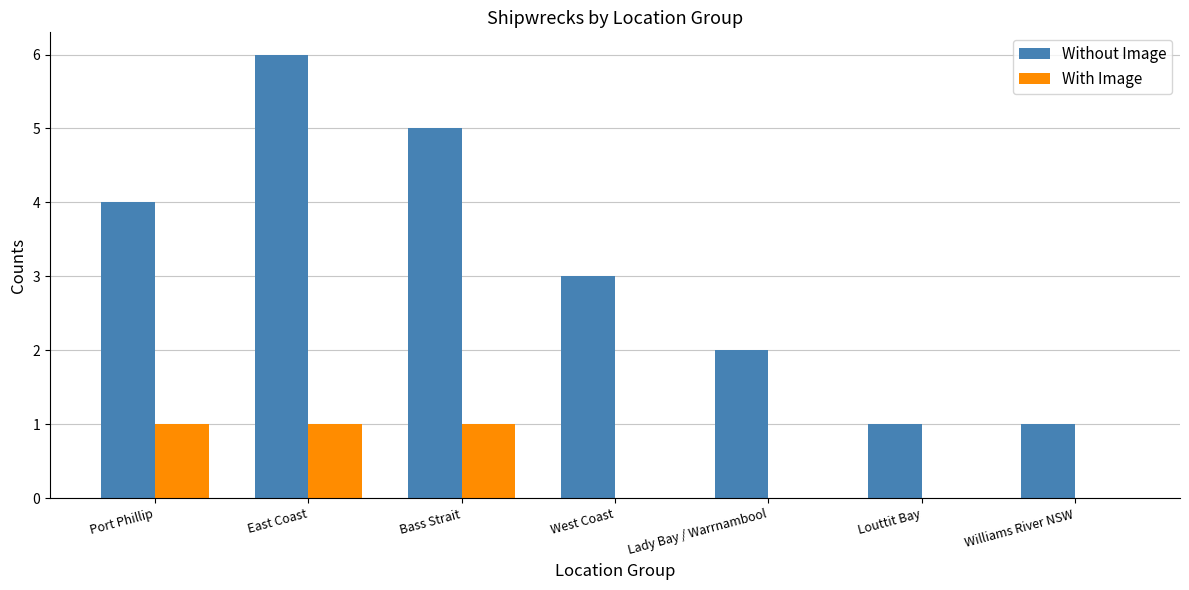

What is the greatest value displayed?

6